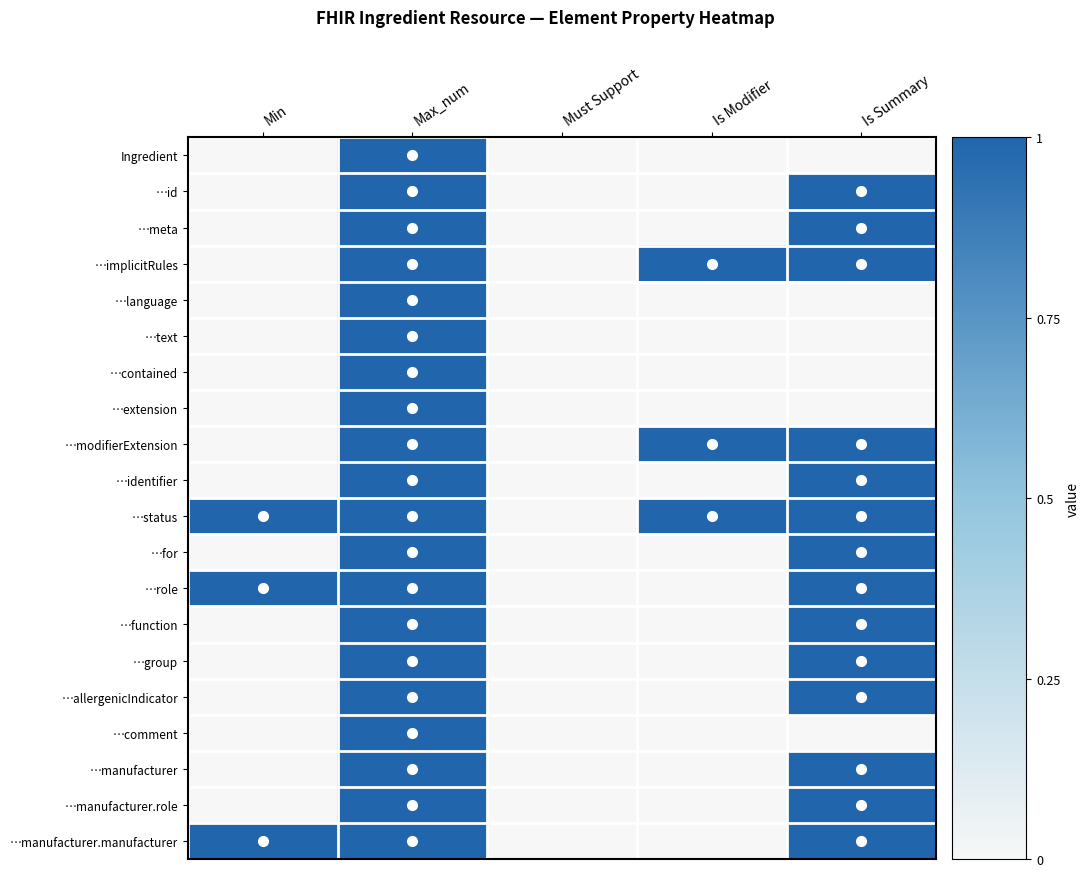

At how many categories does at least one series exceed 0?

4